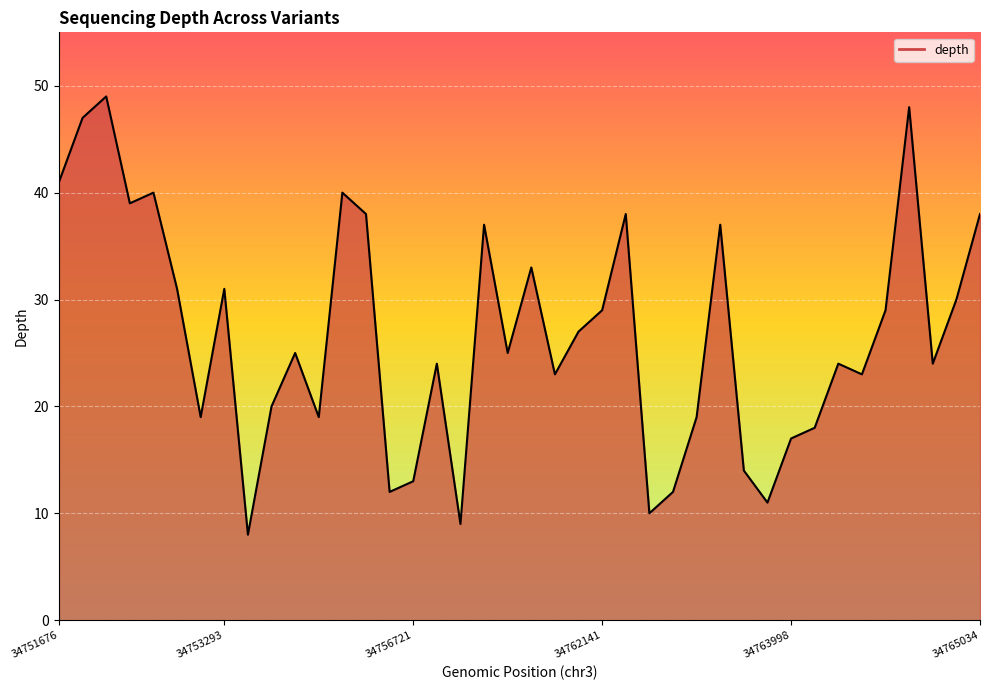

What is the minimum value shown in the chart?

8